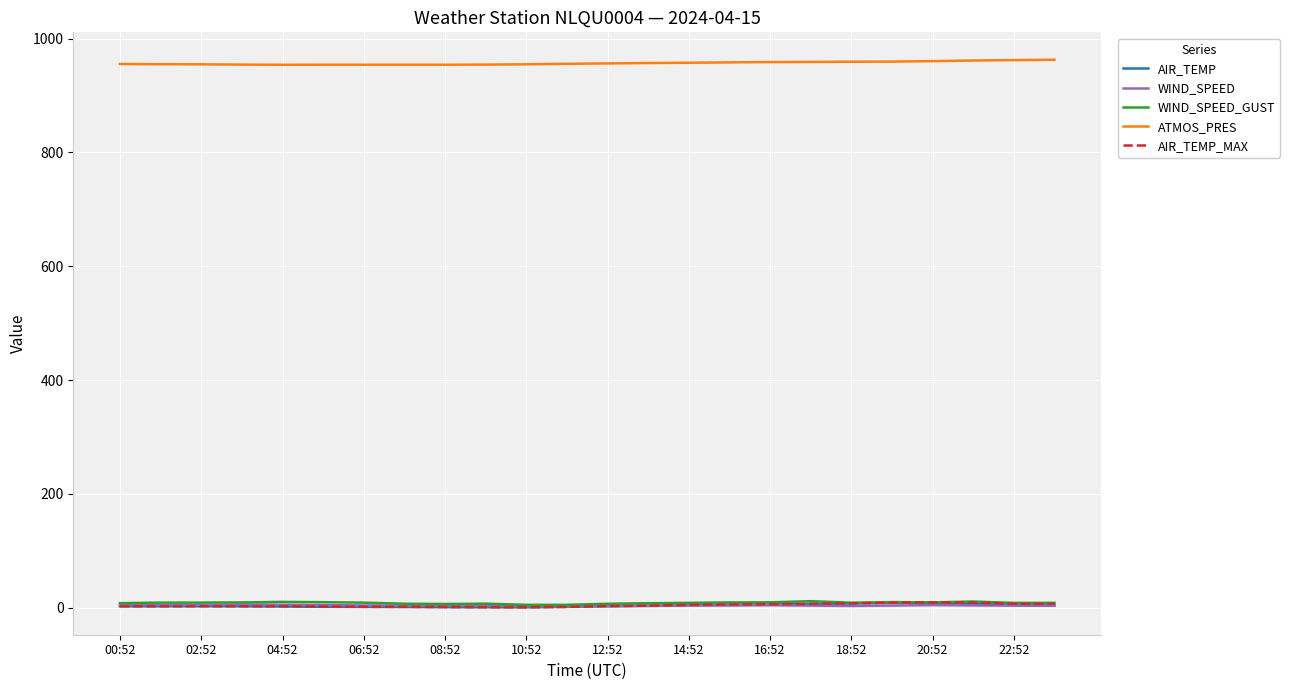

True or false: ATMOS_PRES and AIR_TEMP_MAX cross at least once.

False